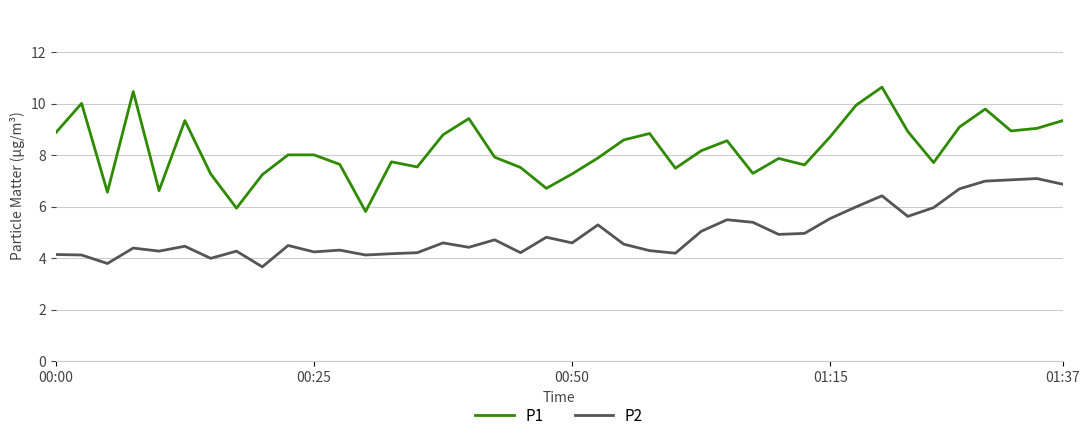

What is the difference between the maximum and minimum values in the P1 series?

4.8